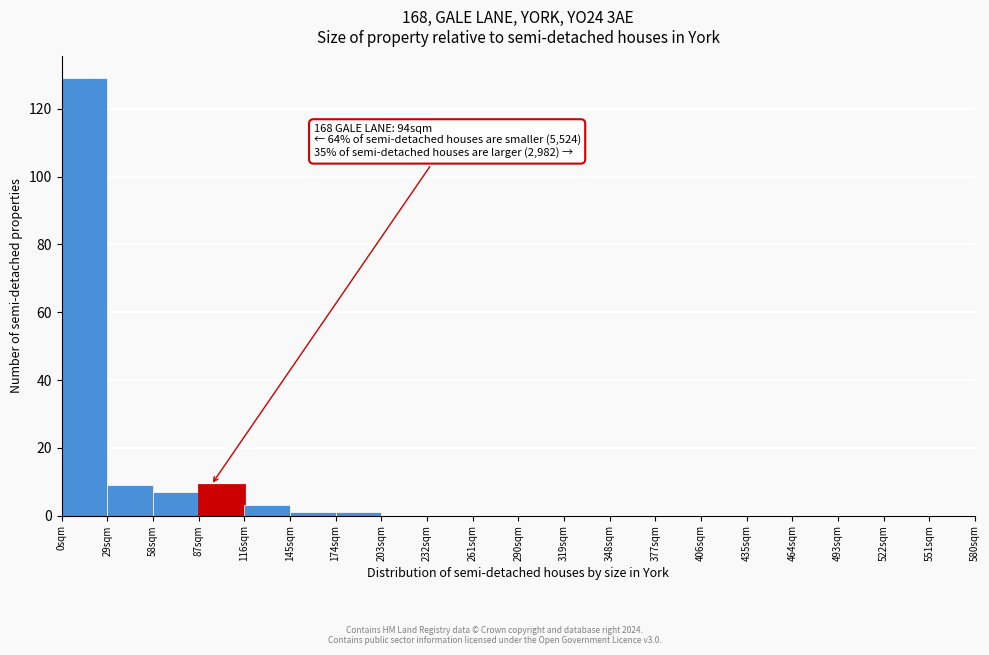

Over which range of the x-axis is the bar tallest?

0 to 29